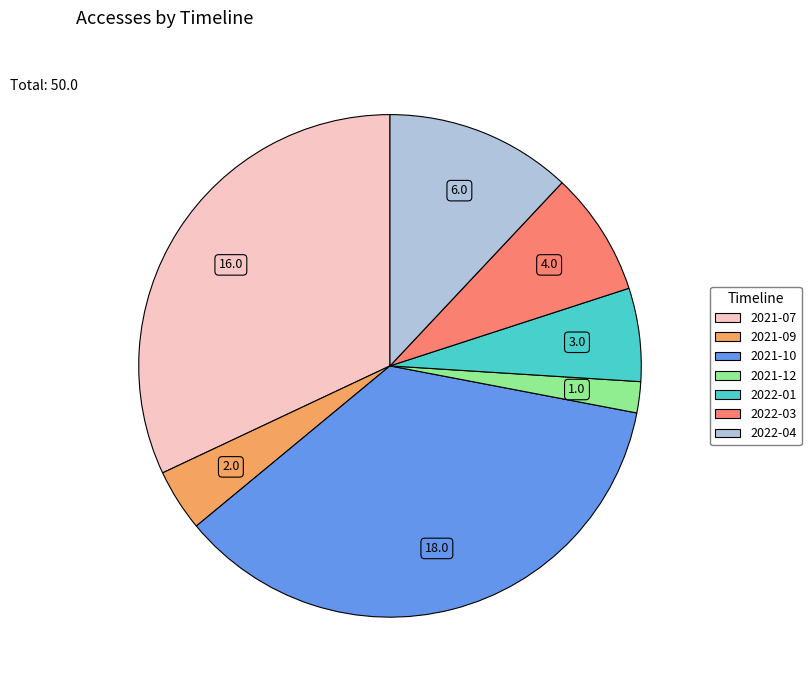

What is the smallest slice in the pie chart?

2021-12